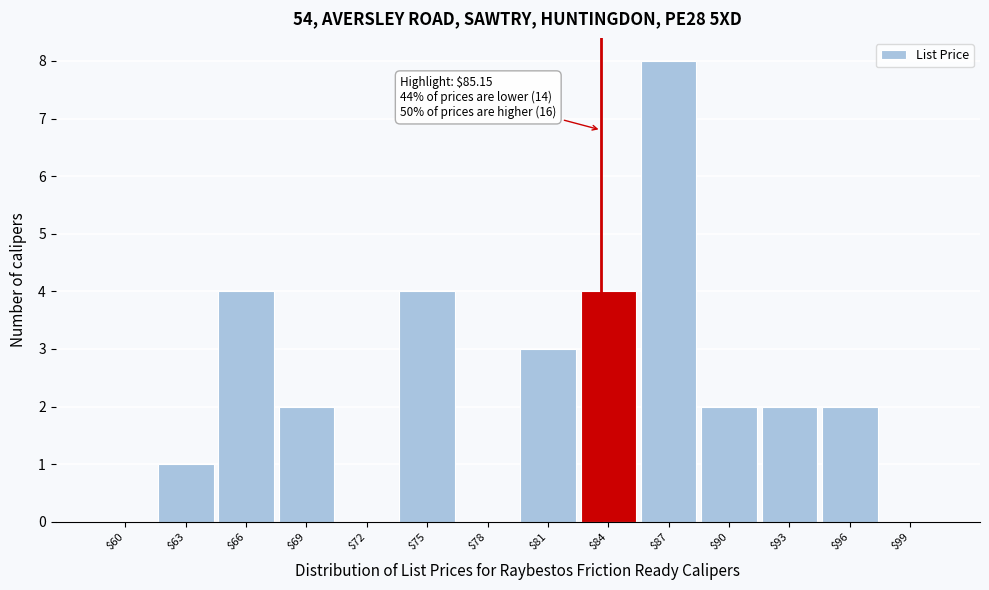

What is the approximate value at $84?

4